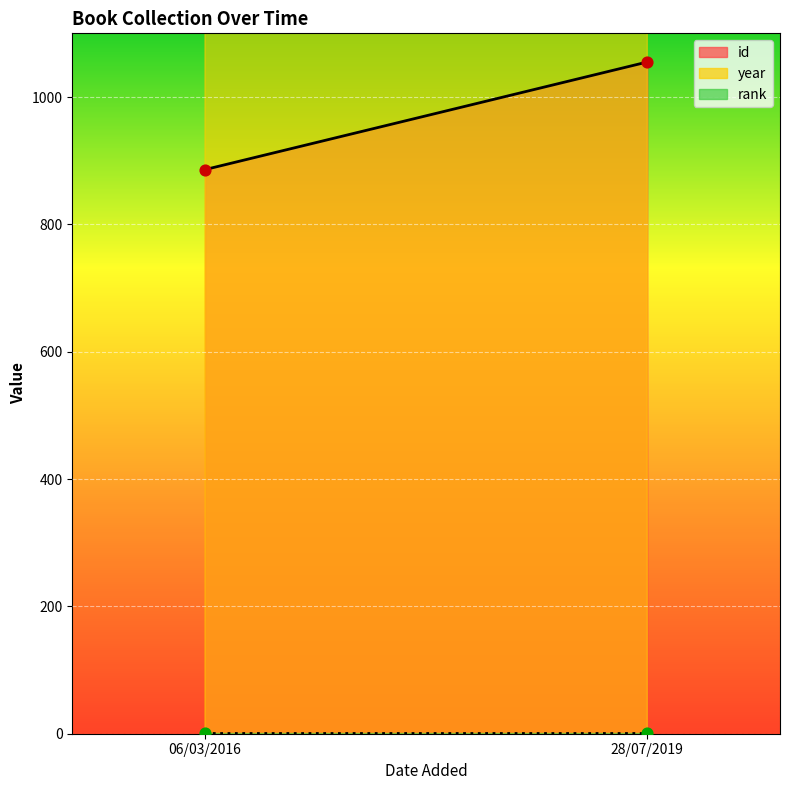

Which series has the largest total across all categories?

year